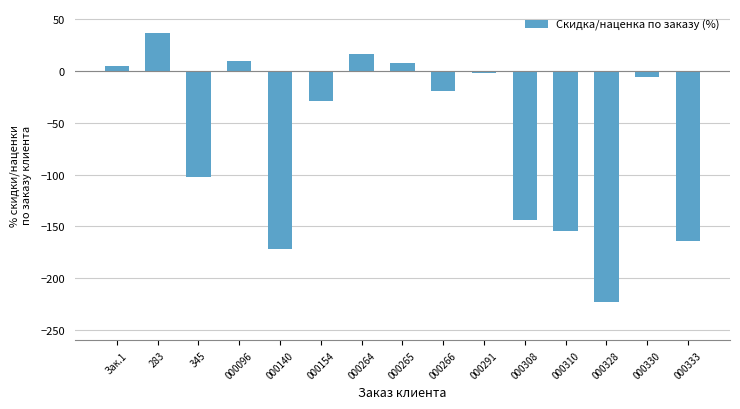

How many values are below zero?

10